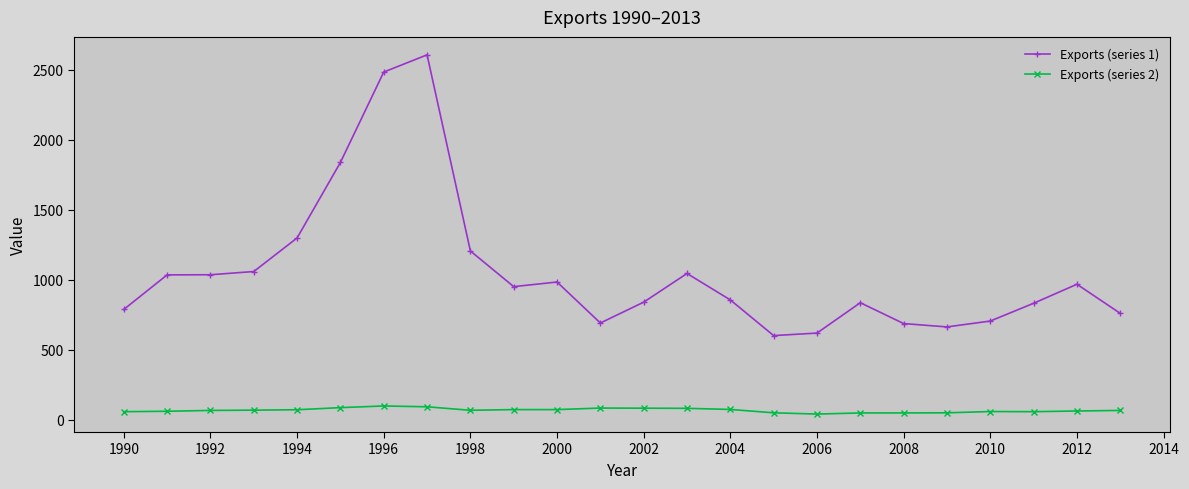

What is the difference between the maximum and minimum values in the Exports (series 2) series?

58